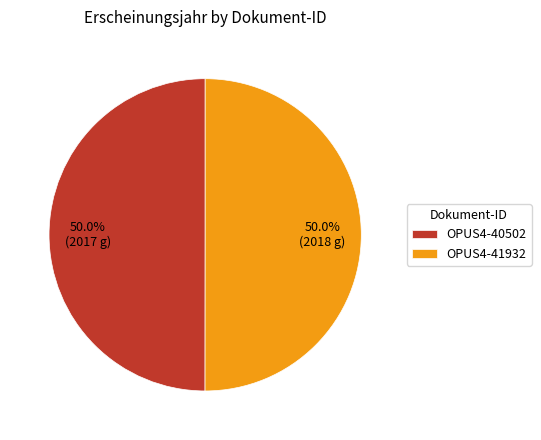

To the nearest percent, what portion does OPUS4-41932 represent?

50%